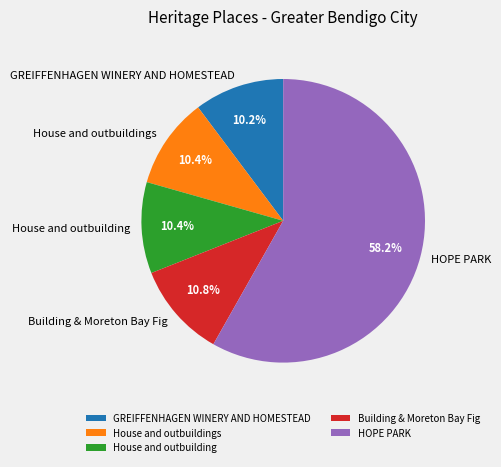

What is the ratio of the value at House and outbuildings to the value at House and outbuilding?

1.0